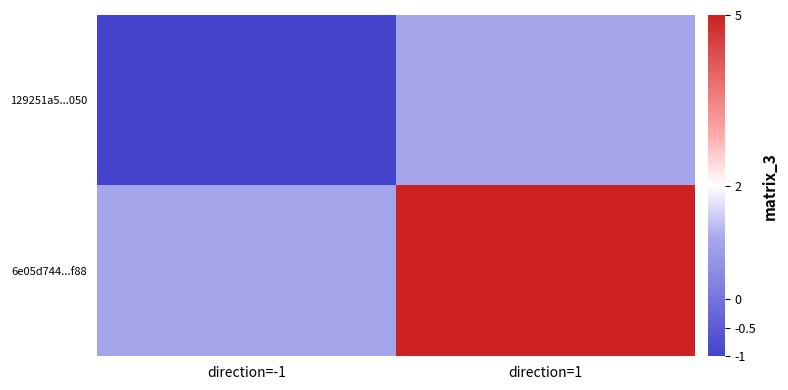

Between direction=1 and direction=-1, which is larger?

direction=1